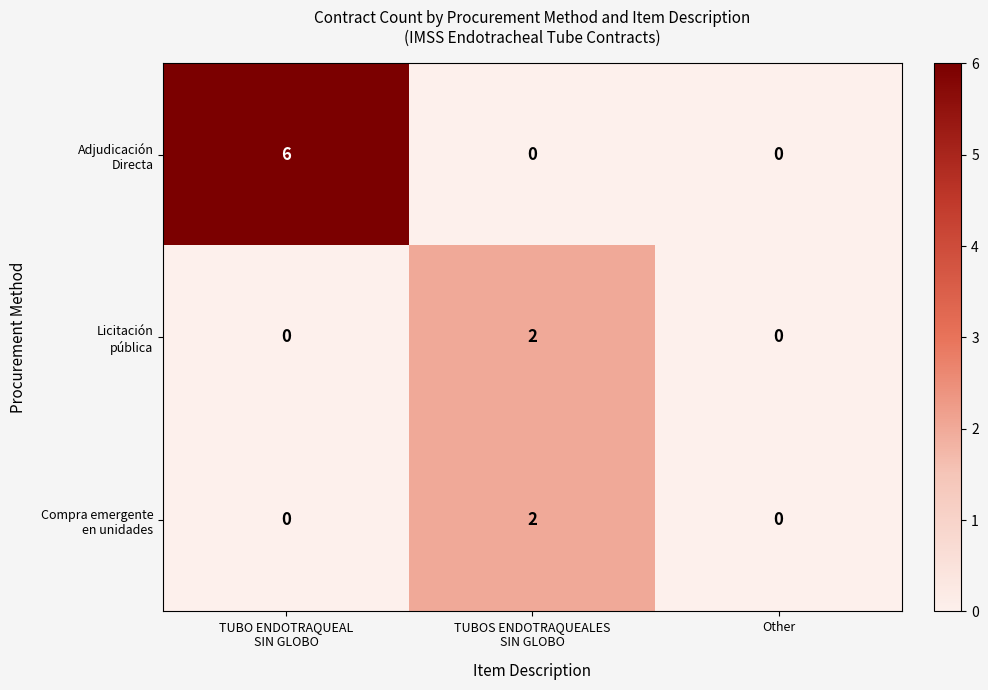

How many categories are shown in the chart?

3